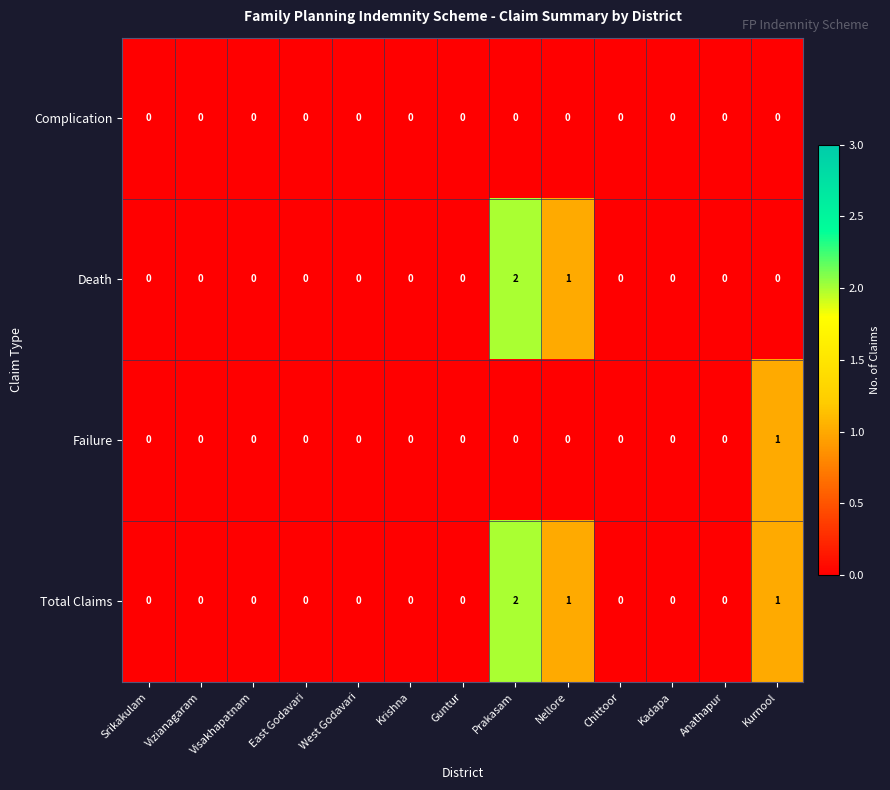

What is the spread (max minus min) of values at Prakasam?

2